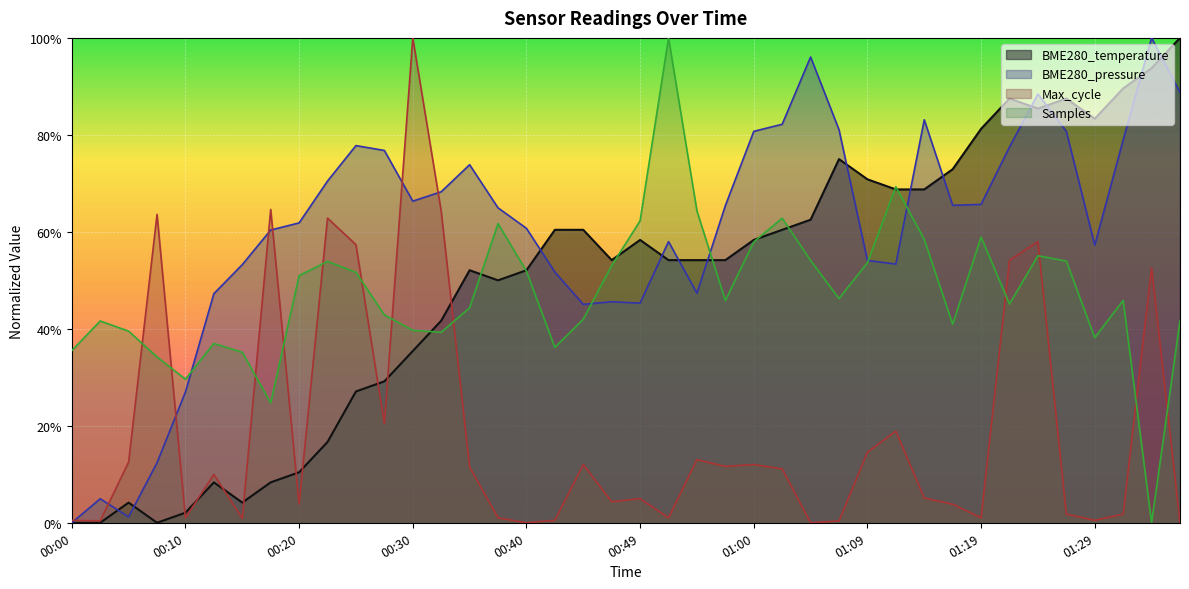

How many positive values does the BME280_temperature series have?

37